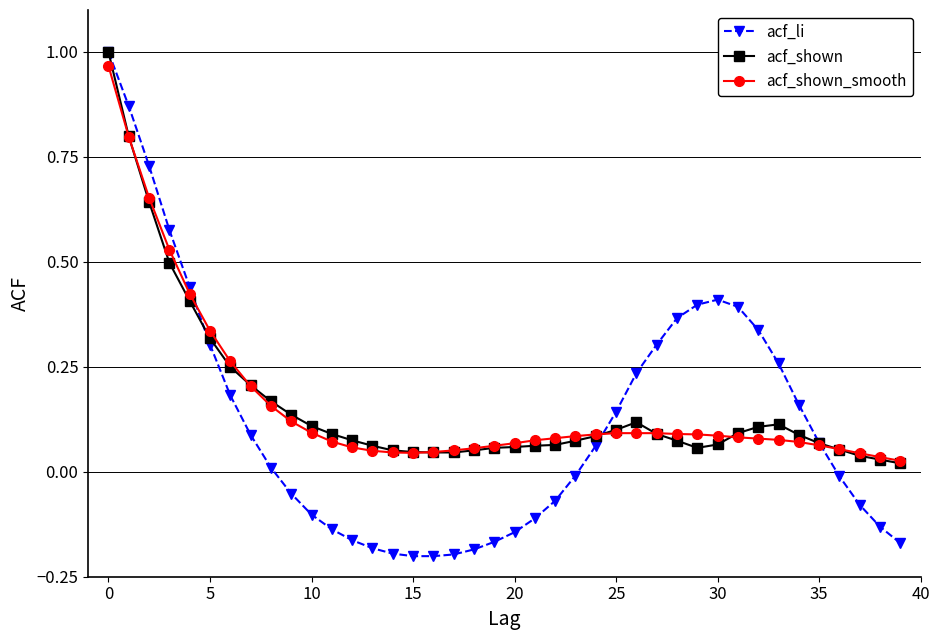

Which series has the widest spread of values?

acf_li